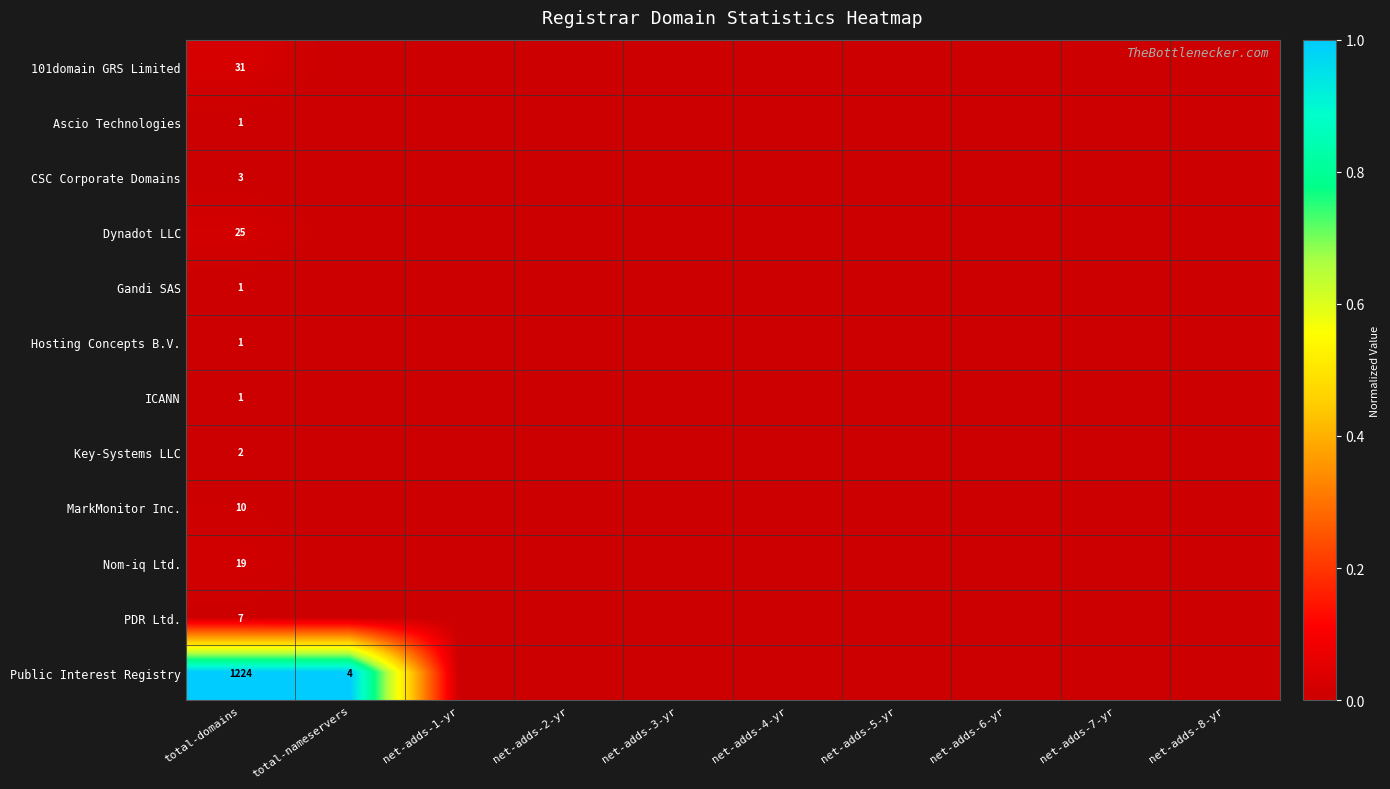

What is the total value across all series at total-domains?

1325